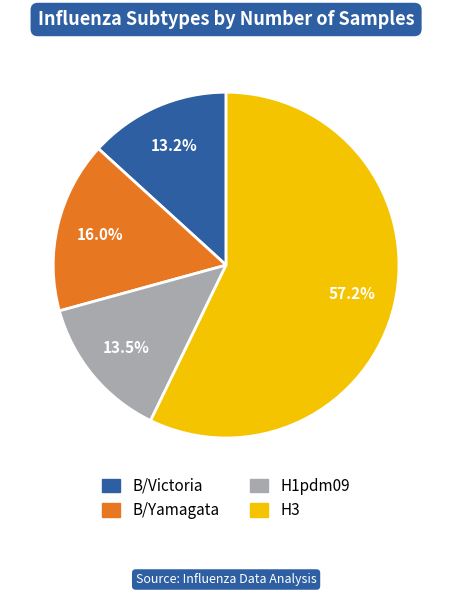

The H3 slice represents 63% of the pie. True or false?

False